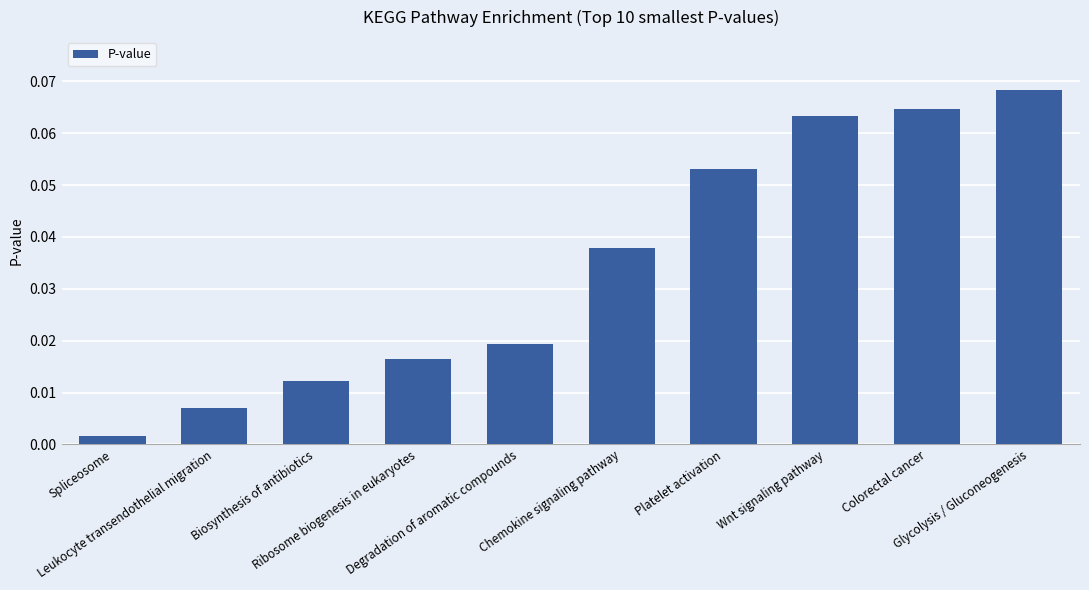

What is the sum of all values?

0.3